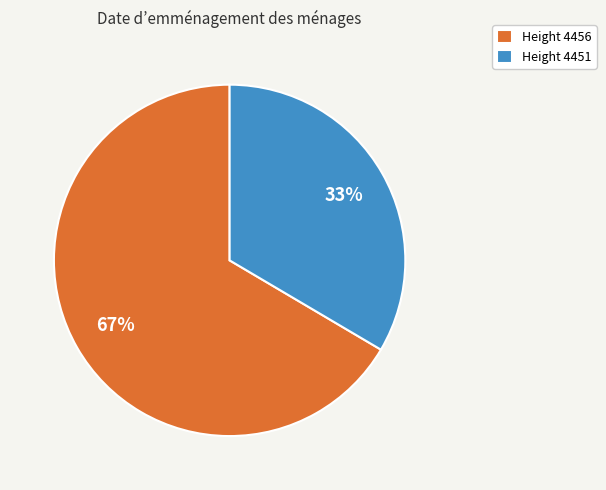

What percentage is the Height 4451 slice, to the nearest percent?

33%